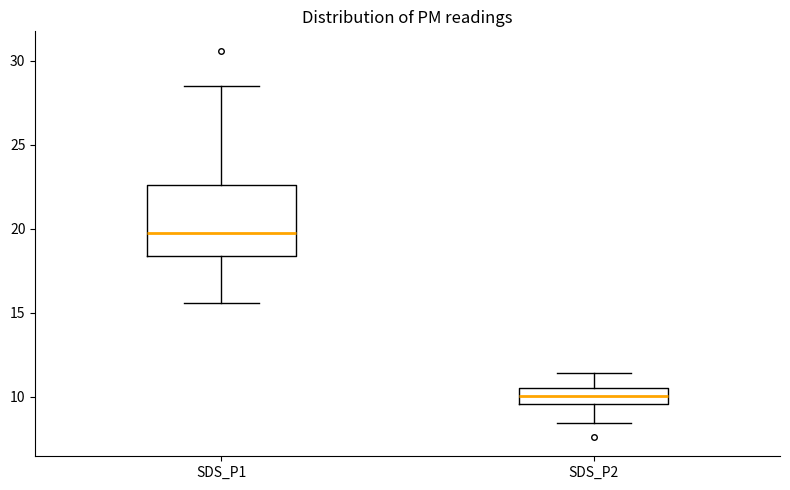

Reading left to right, read every box against the y-axis: the position of its median line, the range the box covers, and the ends of its whiskers. The values are not printed on the chart, so give them approximately, as read against the axis.

SDS_P1: median 19.5, box 18.5 to 22.5, whiskers 15.5 to 28.5
SDS_P2: median 10.0, box 9.5 to 10.5, whiskers 8.5 to 11.5